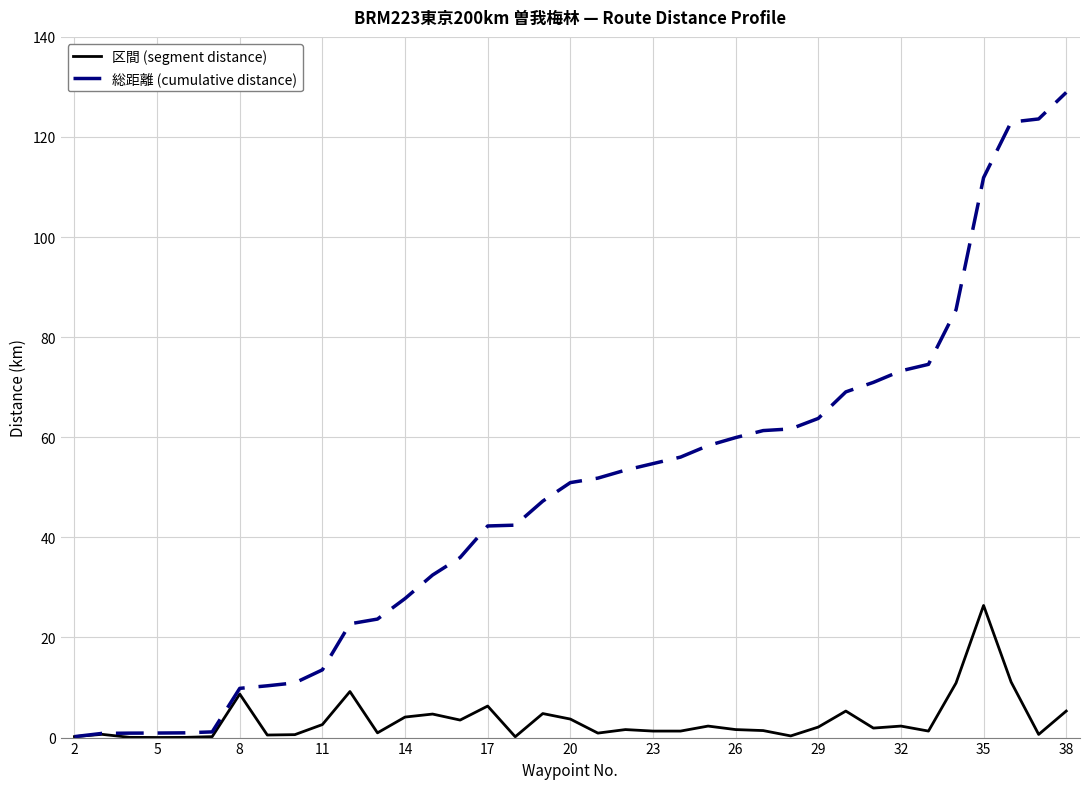

Which series has the widest spread of values?

総距離 (cumulative distance)